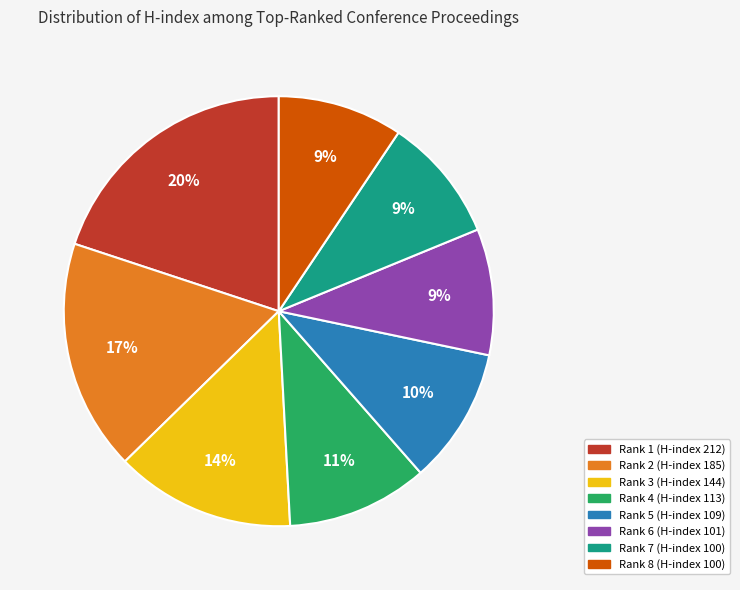

What is the ratio of the value at Rank 5 (H-index 109) to the value at Rank 2 (H-index 185)?

0.6